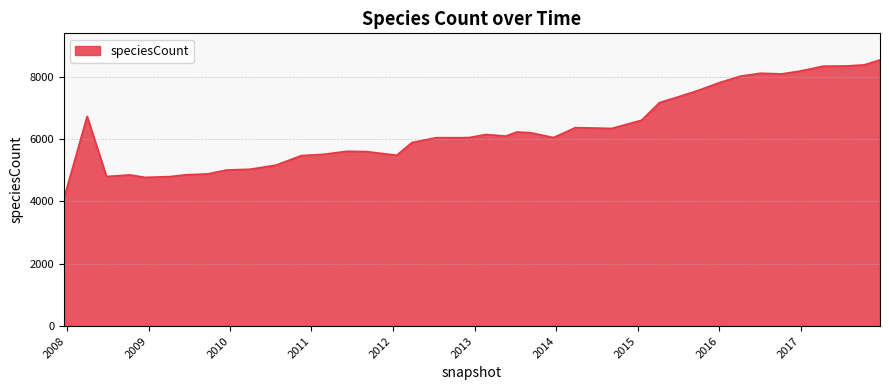

What is the smallest value displayed?

4094